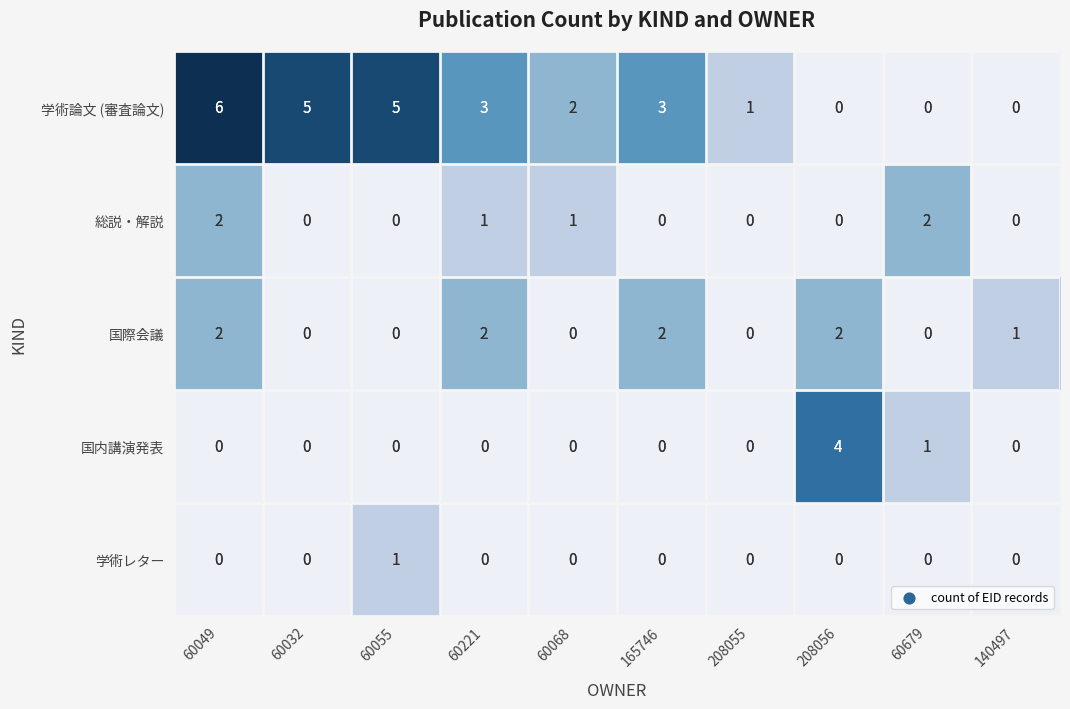

Is it true that 学術論文 (審査論文) equals 5 at 60055?

True